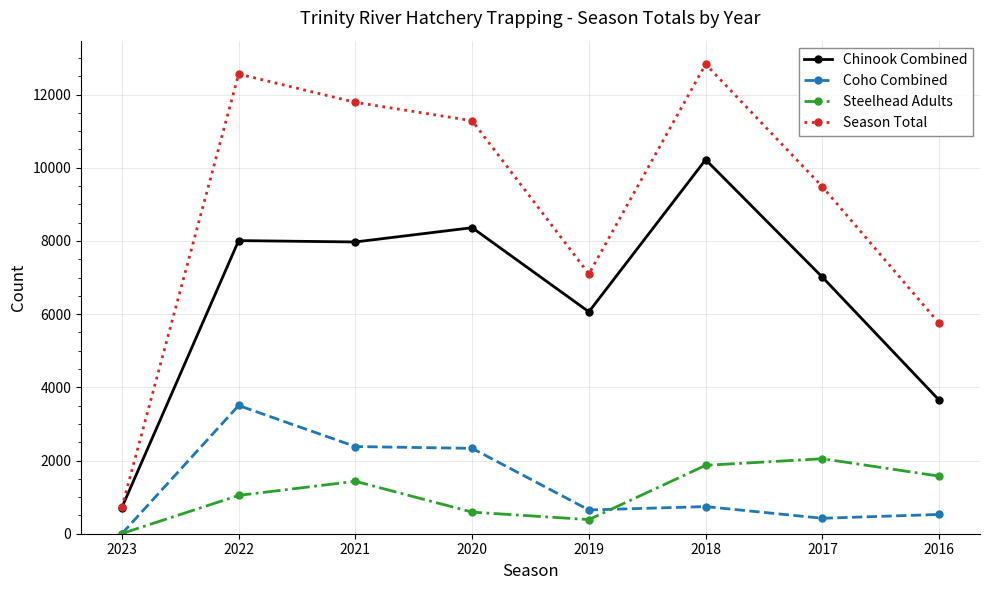

At how many categories does at least one series exceed 1387?

7